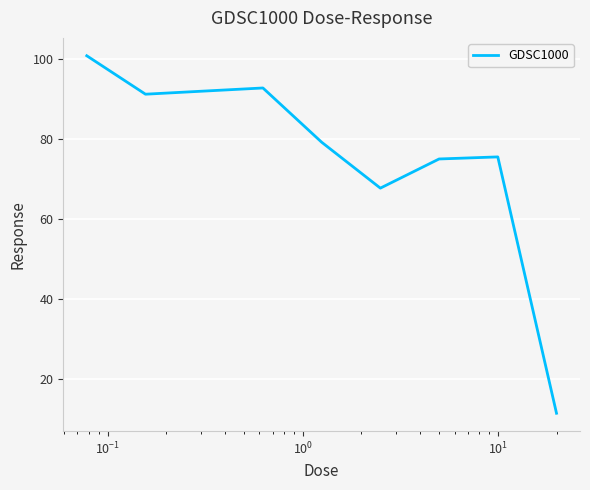

What is the greatest value displayed?

100.8